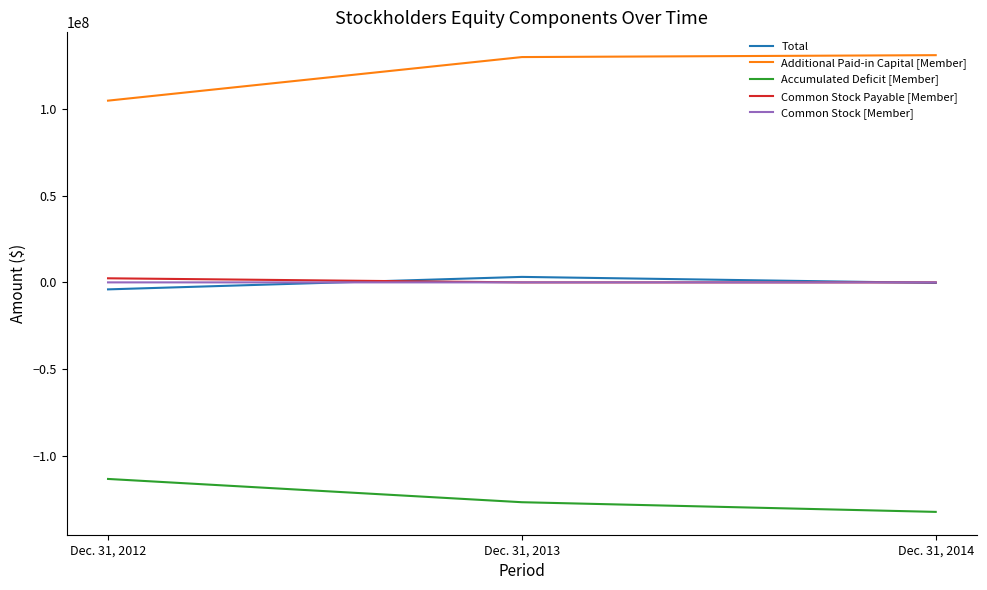

What is the minimum value for Additional Paid-in Capital [Member]?

104891849